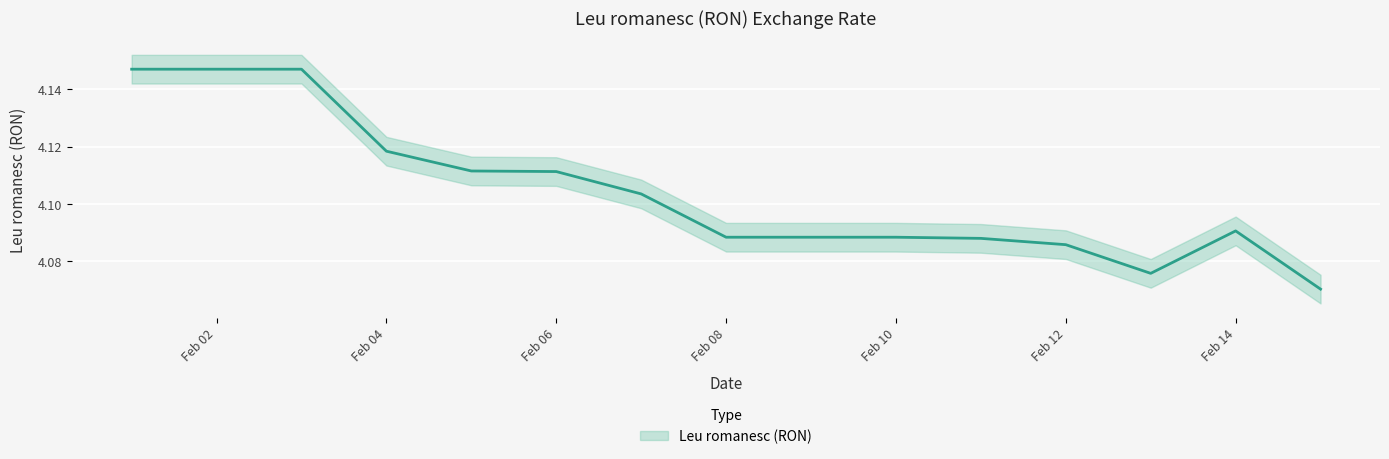

Where is the first local maximum?

Feb 14